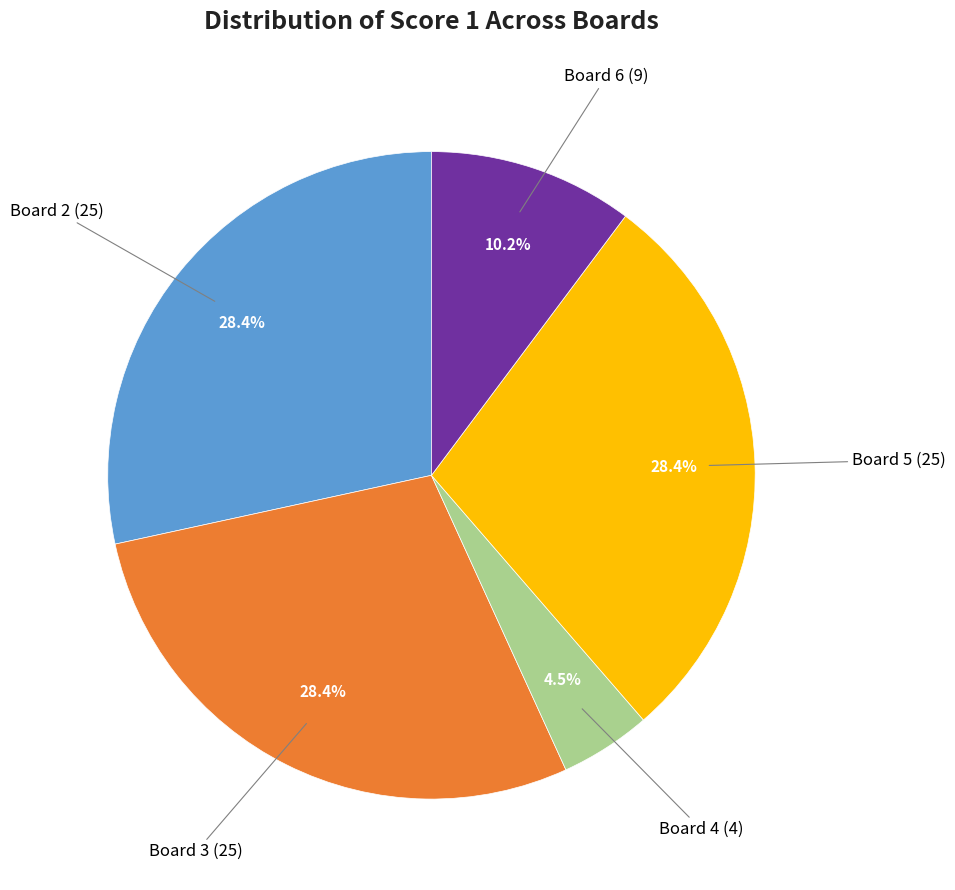

Is there a majority slice in this chart?

No